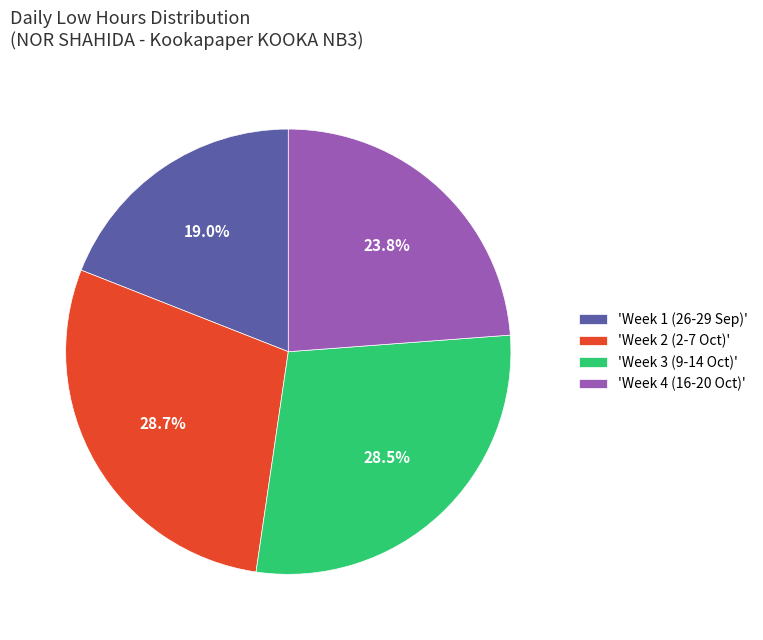

How much of the chart is everything except 'Week 2 (2-7 Oct)'?

71.3%